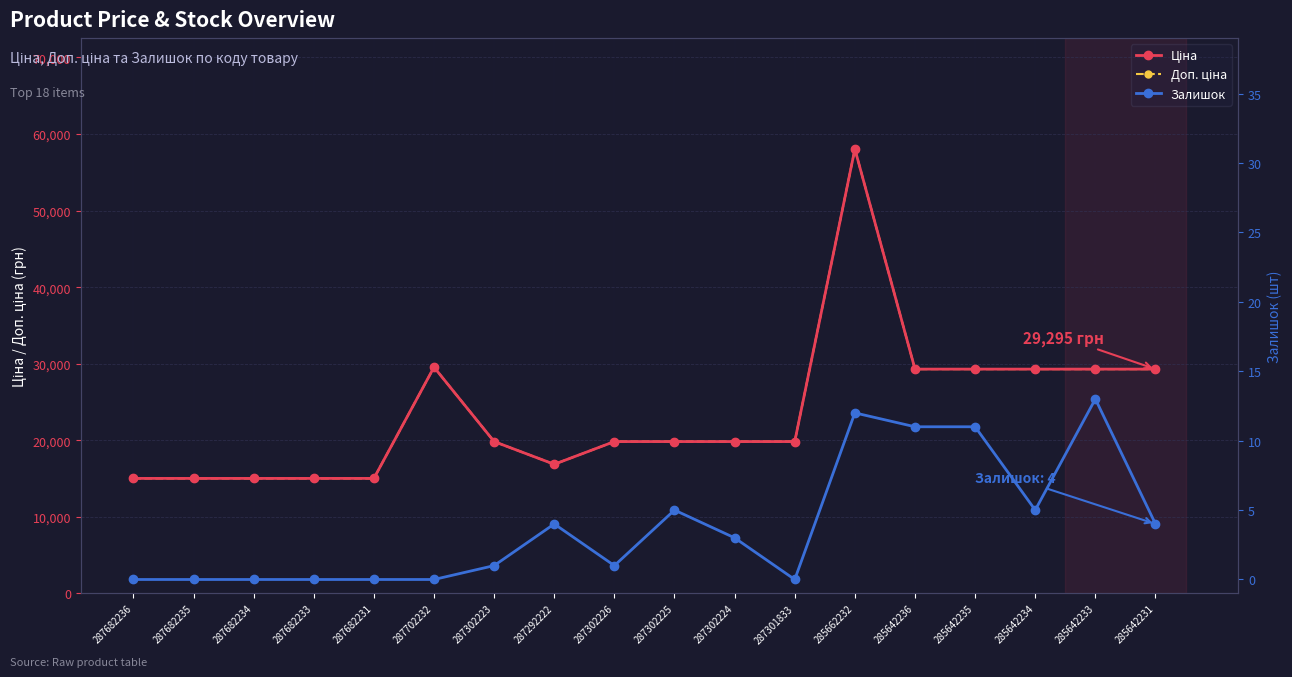

Reading right to left, list all the values displayed in this chart.

Ціна: 285642231=29294.9	285642233=29294.9	285642234=29294.9	285642235=29294.9	285642236=29294.9	285662232=58037.0	287301833=19831.1	287302224=19831.1	287302225=19831.1	287302226=19831.1	287292222=16863.2	287302223=19831.1	287702232=29548.9	287682231=15019.2	287682233=15019.2	287682234=15019.2	287682235=15019.2	287682236=15019.2
Доп. ціна: 285642231=29294.9	285642233=29294.9	285642234=29294.9	285642235=29294.9	285642236=29294.9	285662232=58037.0	287301833=19831.1	287302224=19831.1	287302225=19831.1	287302226=19831.1	287292222=16863.2	287302223=19831.1	287702232=29548.9	287682231=15019.2	287682233=15019.2	287682234=15019.2	287682235=15019.2	287682236=15019.2
Залишок: 285642231=4.0	285642233=13.0	285642234=5.0	285642235=11.0	285642236=11.0	285662232=12.0	287301833=0.0	287302224=3.0	287302225=5.0	287302226=1.0	287292222=4.0	287302223=1.0	287702232=0.0	287682231=0.0	287682233=0.0	287682234=0.0	287682235=0.0	287682236=0.0